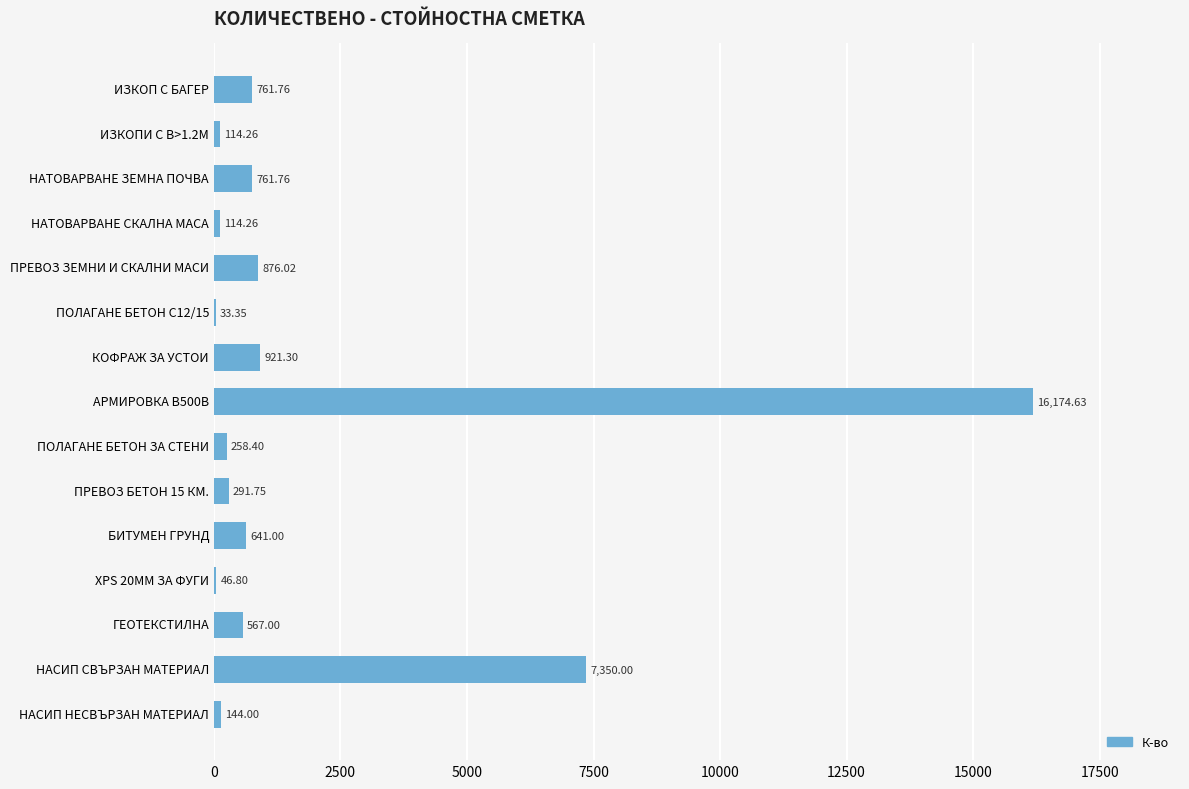

What is the sum of the values at ГЕОТЕКСТИЛНА and НАСИП НЕСВЪРЗАН МАТЕРИАЛ?

711.0